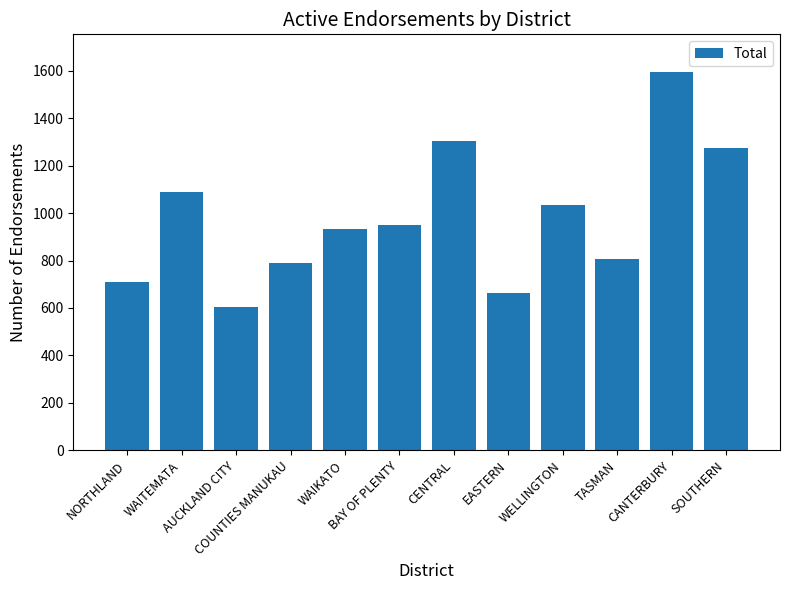

How many series are shown in this chart?

1